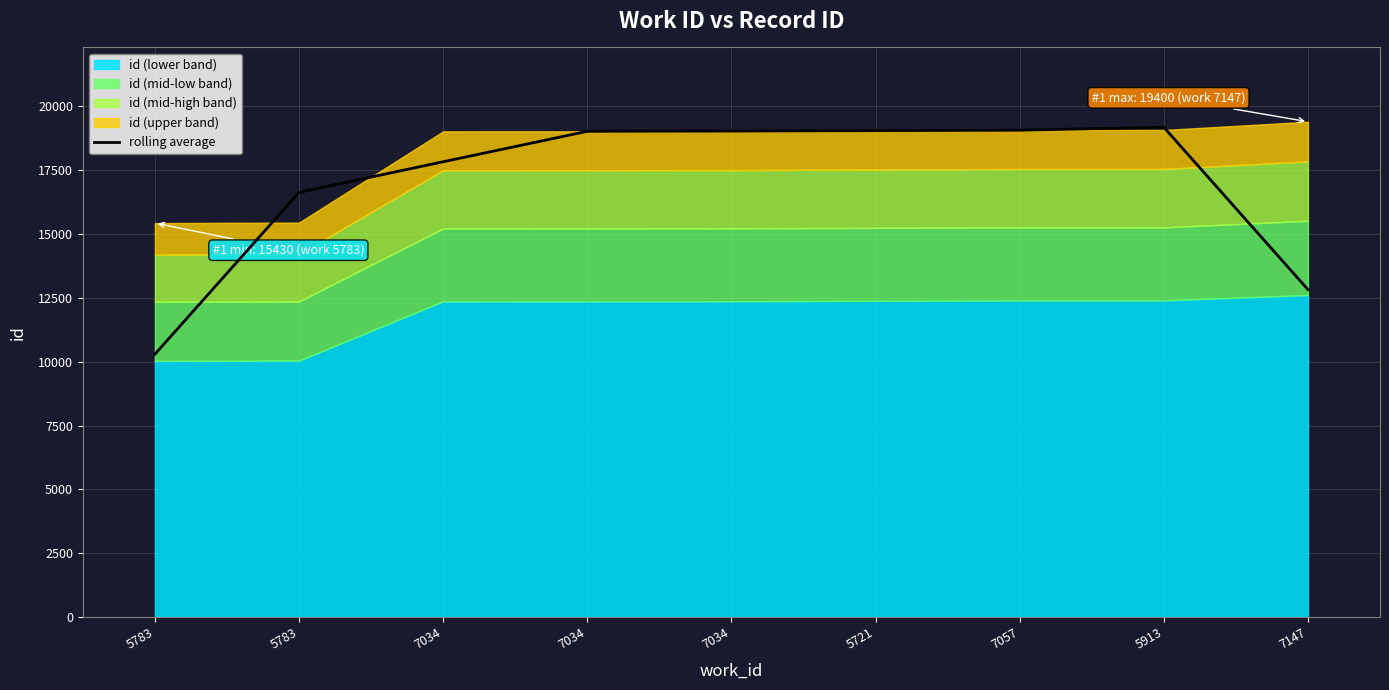

Between 5783 and 5721, which is larger?

5721